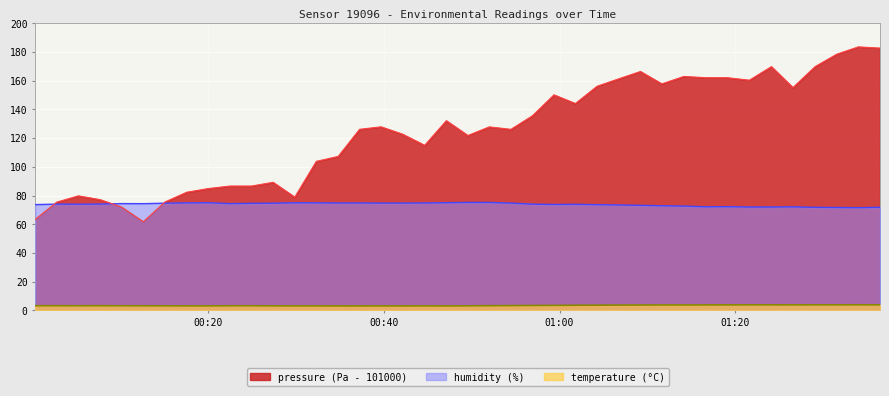

What is the difference between the highest and lowest values at 2023-01-31T01:36:26?

178.8